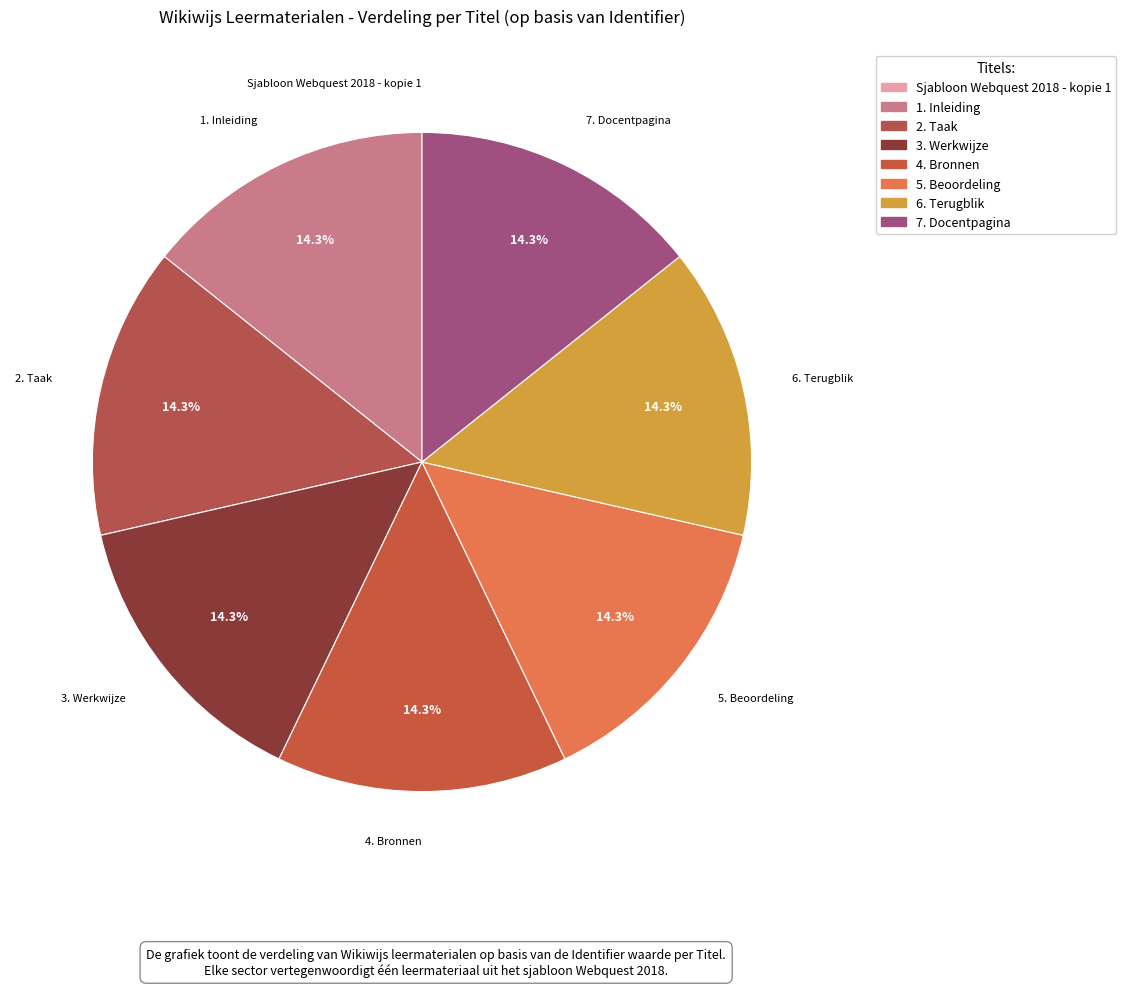

True or false: 4. Bronnen accounts for 24% of the total.

False